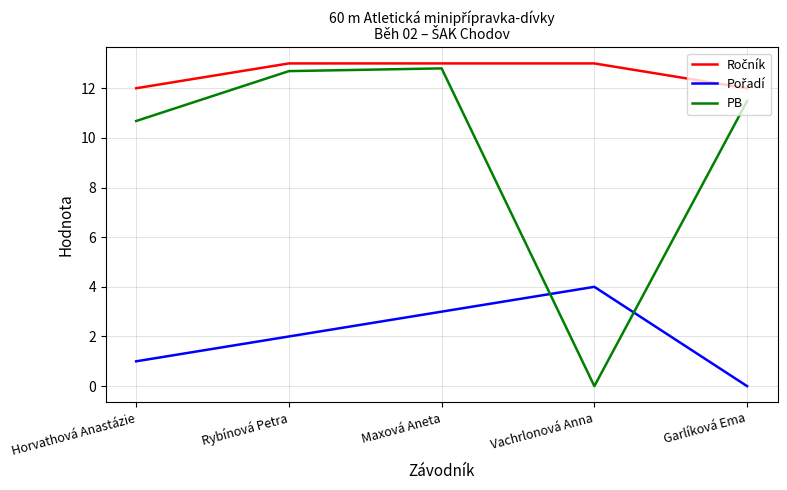

What is the spread (max minus min) of values at Vachrlonová Anna?

13.0